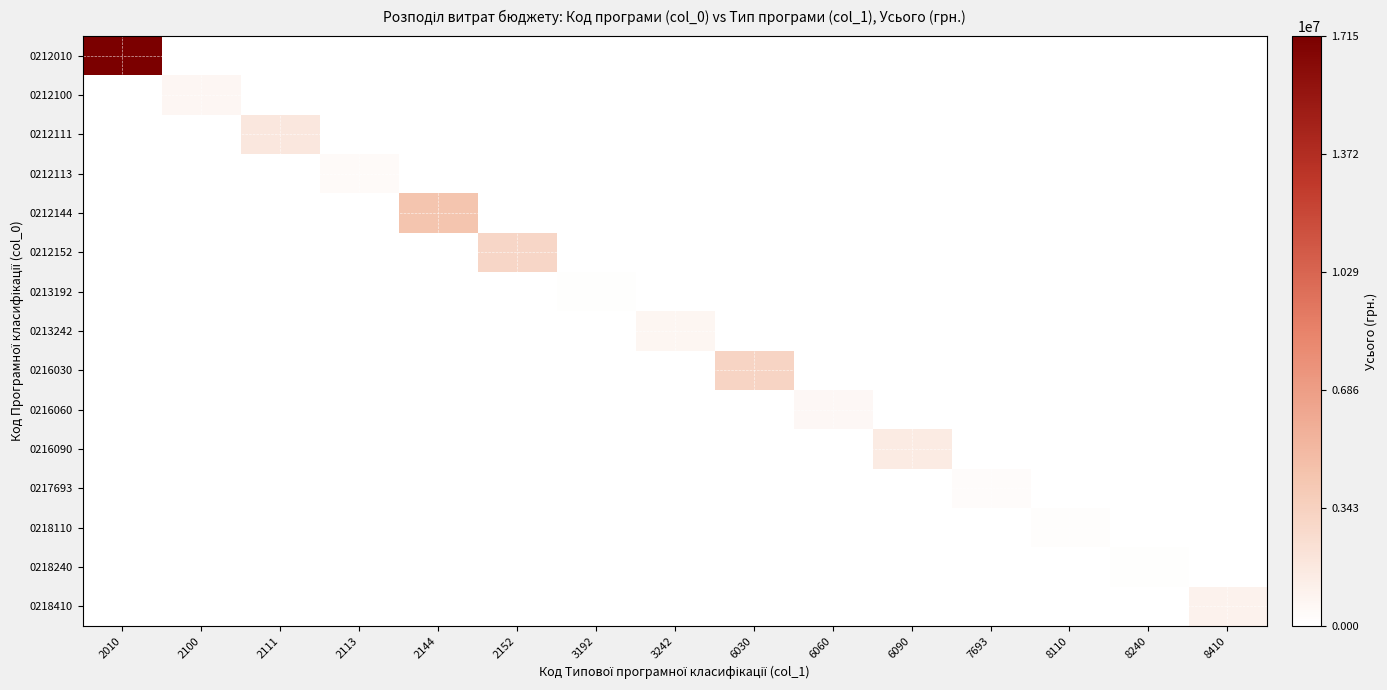

Reading left to right, extract all data points from this chart.

0212010: 2010=17153600	2100=0	2111=0	2113=0	2144=0	2152=0	3192=0	3242=0	6030=0	6060=0	6090=0	7693=0	8110=0	8240=0	8410=0
0212100: 2010=0	2100=606900	2111=0	2113=0	2144=0	2152=0	3192=0	3242=0	6030=0	6060=0	6090=0	7693=0	8110=0	8240=0	8410=0
0212111: 2010=0	2100=0	2111=1778000	2113=0	2144=0	2152=0	3192=0	3242=0	6030=0	6060=0	6090=0	7693=0	8110=0	8240=0	8410=0
0212113: 2010=0	2100=0	2111=0	2113=400000	2144=0	2152=0	3192=0	3242=0	6030=0	6060=0	6090=0	7693=0	8110=0	8240=0	8410=0
0212144: 2010=0	2100=0	2111=0	2113=0	2144=4313500	2152=0	3192=0	3242=0	6030=0	6060=0	6090=0	7693=0	8110=0	8240=0	8410=0
0212152: 2010=0	2100=0	2111=0	2113=0	2144=0	2152=3050000	3192=0	3242=0	6030=0	6060=0	6090=0	7693=0	8110=0	8240=0	8410=0
0213192: 2010=0	2100=0	2111=0	2113=0	2144=0	2152=0	3192=100000	3242=0	6030=0	6060=0	6090=0	7693=0	8110=0	8240=0	8410=0
0213242: 2010=0	2100=0	2111=0	2113=0	2144=0	2152=0	3192=0	3242=705000	6030=0	6060=0	6090=0	7693=0	8110=0	8240=0	8410=0
0216030: 2010=0	2100=0	2111=0	2113=0	2144=0	2152=0	3192=0	3242=0	6030=3201000	6060=0	6090=0	7693=0	8110=0	8240=0	8410=0
0216060: 2010=0	2100=0	2111=0	2113=0	2144=0	2152=0	3192=0	3242=0	6030=0	6060=568000	6090=0	7693=0	8110=0	8240=0	8410=0
0216090: 2010=0	2100=0	2111=0	2113=0	2144=0	2152=0	3192=0	3242=0	6030=0	6060=0	6090=1502380	7693=0	8110=0	8240=0	8410=0
0217693: 2010=0	2100=0	2111=0	2113=0	2144=0	2152=0	3192=0	3242=0	6030=0	6060=0	6090=0	7693=300000	8110=0	8240=0	8410=0
0218110: 2010=0	2100=0	2111=0	2113=0	2144=0	2152=0	3192=0	3242=0	6030=0	6060=0	6090=0	7693=0	8110=200000	8240=0	8410=0
0218240: 2010=0	2100=0	2111=0	2113=0	2144=0	2152=0	3192=0	3242=0	6030=0	6060=0	6090=0	7693=0	8110=0	8240=128000	8410=0
0218410: 2010=0	2100=0	2111=0	2113=0	2144=0	2152=0	3192=0	3242=0	6030=0	6060=0	6090=0	7693=0	8110=0	8240=0	8410=1000000